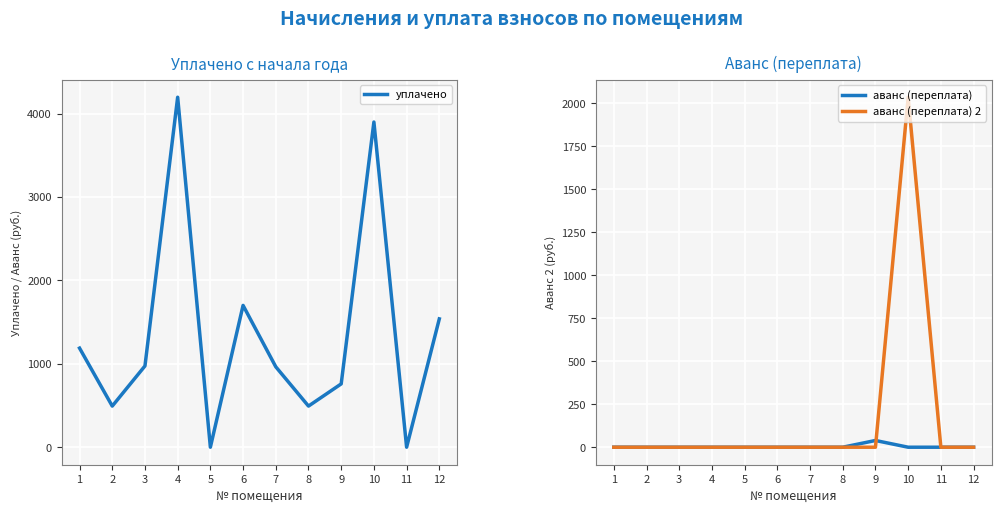

The value of аванс (переплата) 2 at 2 is 0.0. True or false?

True